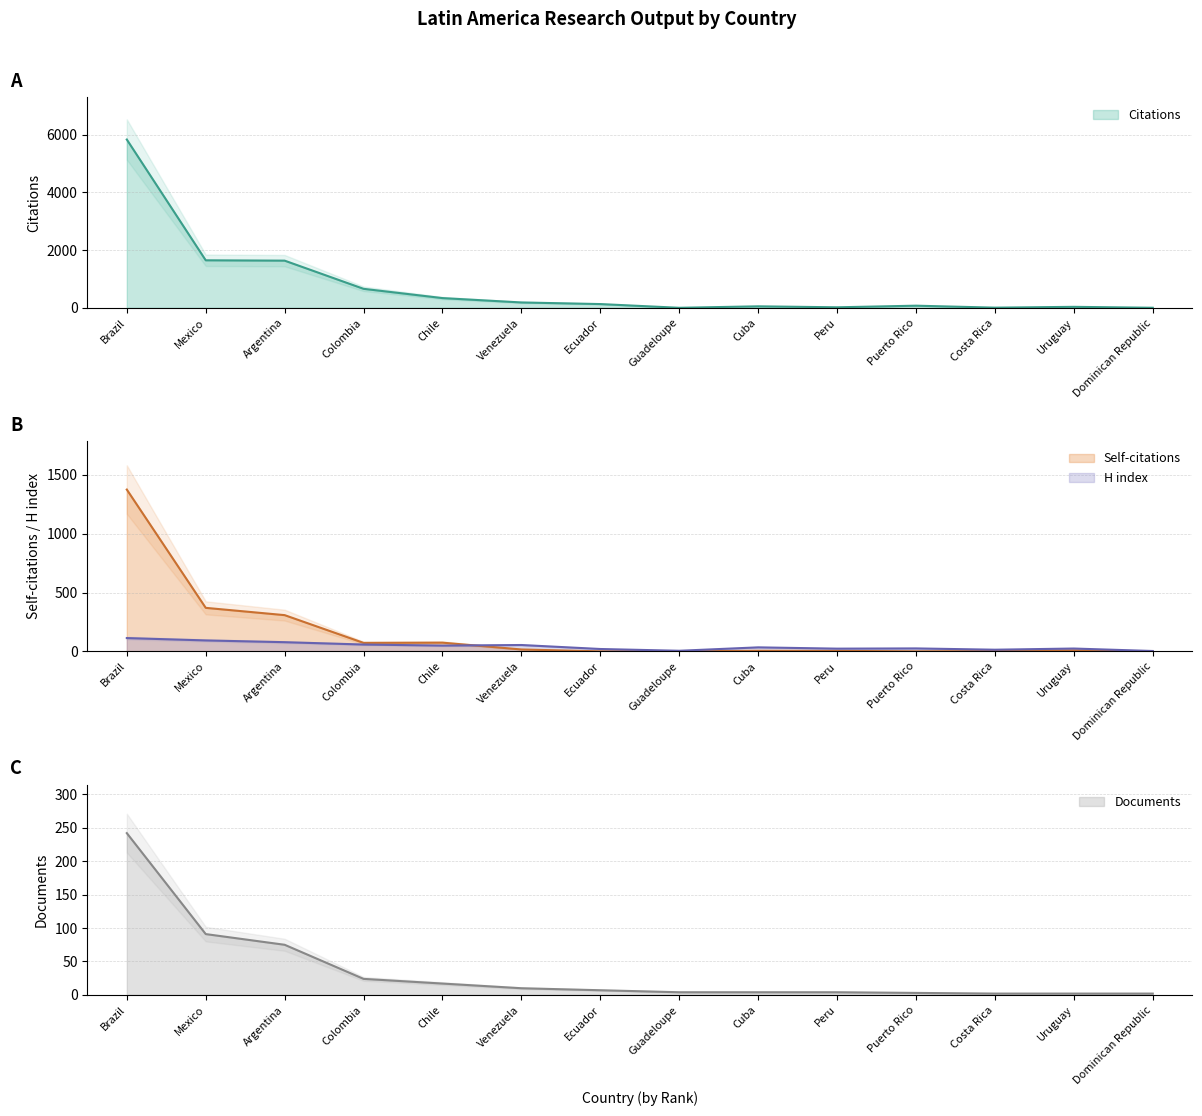

What are all the series names shown in the legend?

Citations, Self-citations, H index, Documents